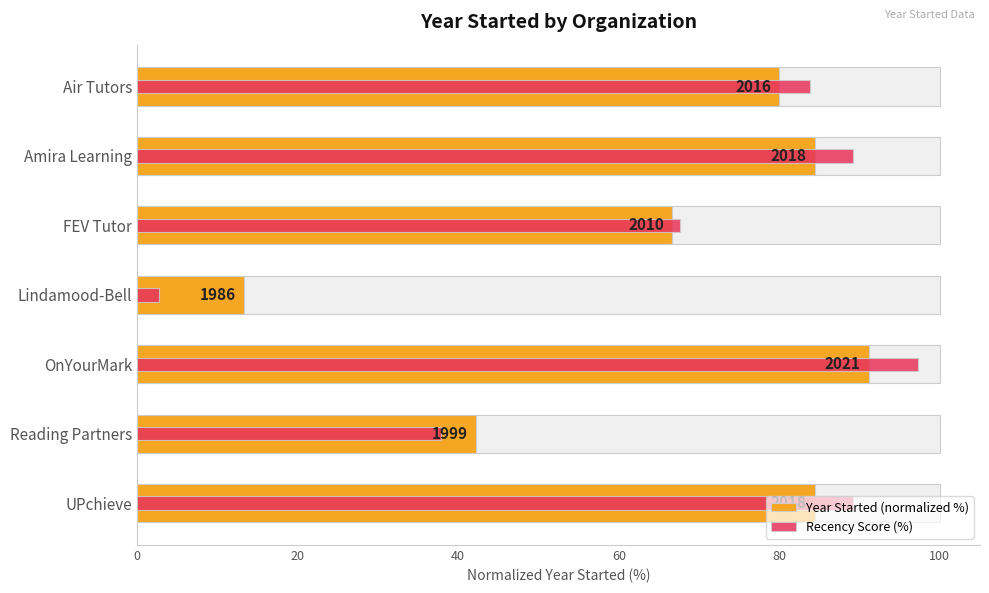

The Year Started (normalized %) series shows 135.2 at Amira Learning. True or false?

False